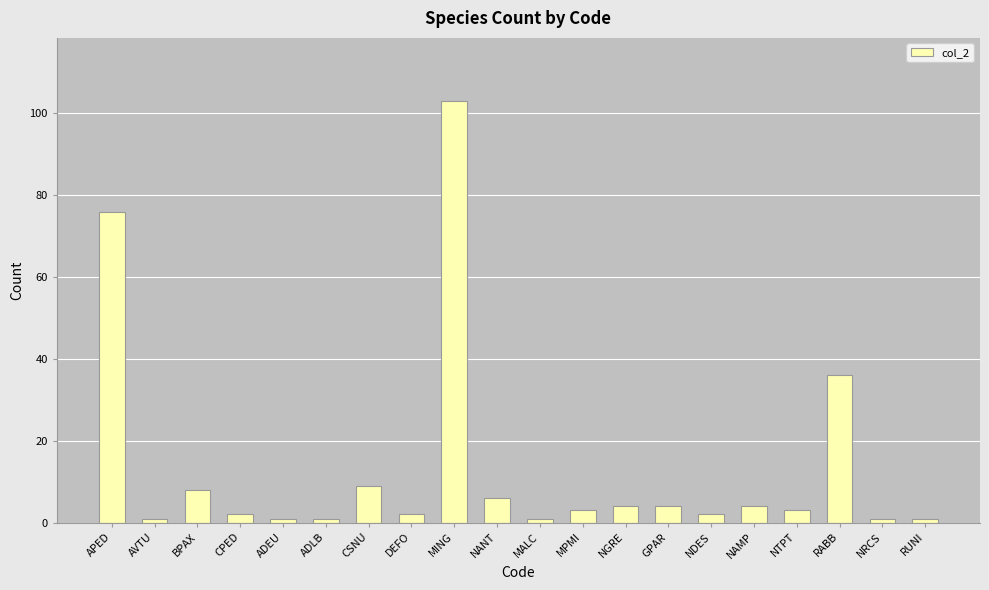

What is the change in value from MALC to NDES?

+1